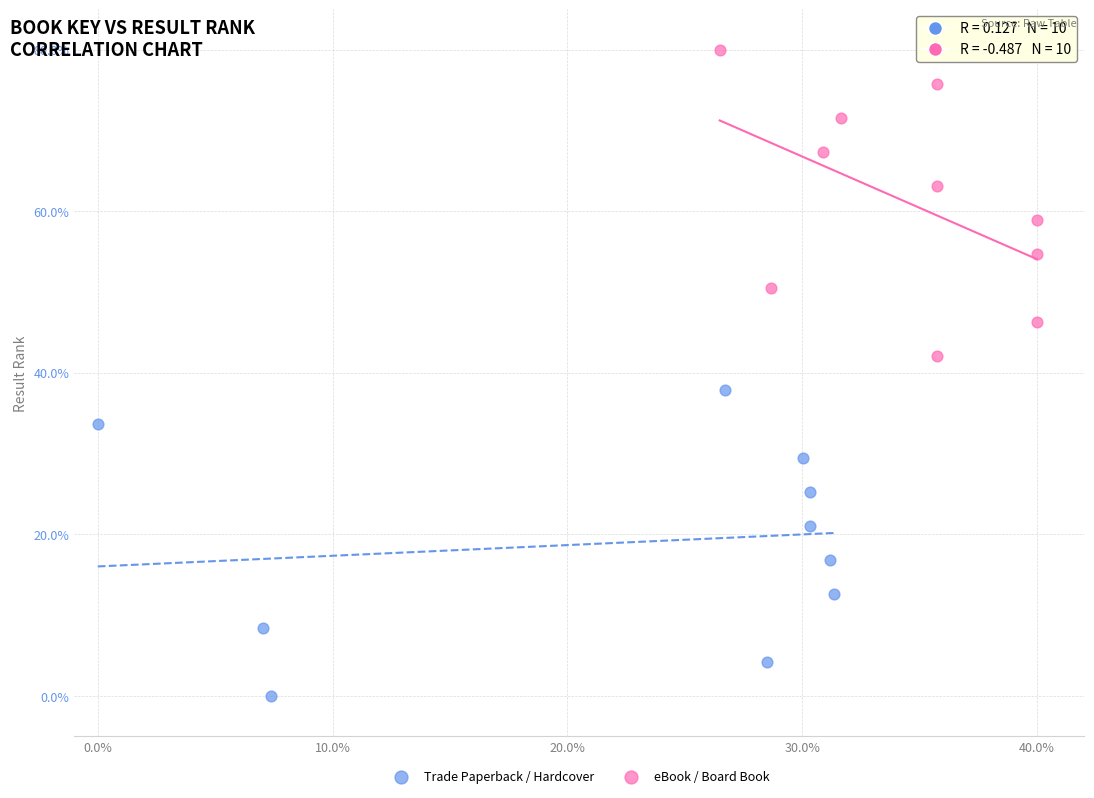

Which series reaches the minimum Y coordinate?

Trade Paperback / Hardcover